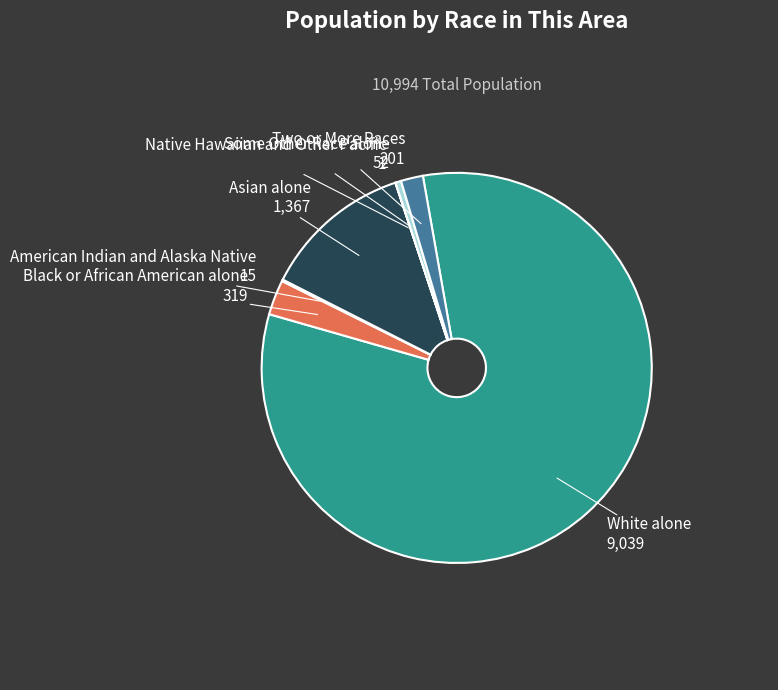

Do Two or More Races and Some Other Race alone together represent more than half of the pie?

No